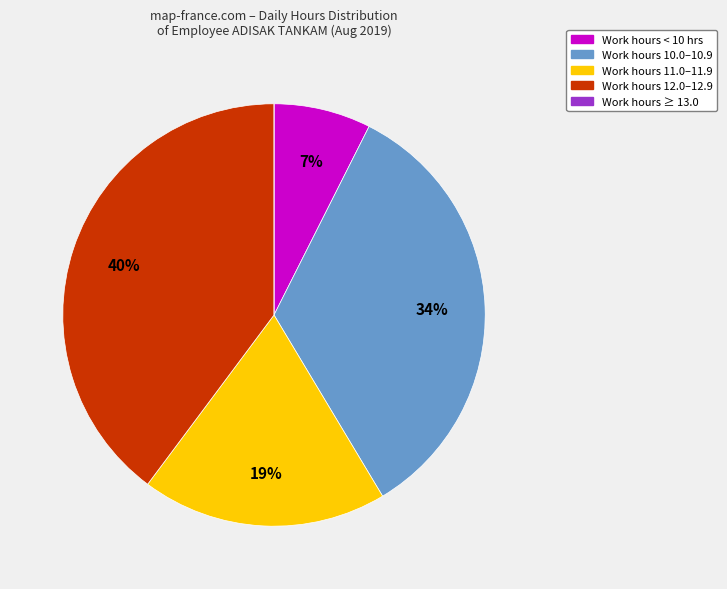

To the nearest percent, what is the average slice percentage?

20%